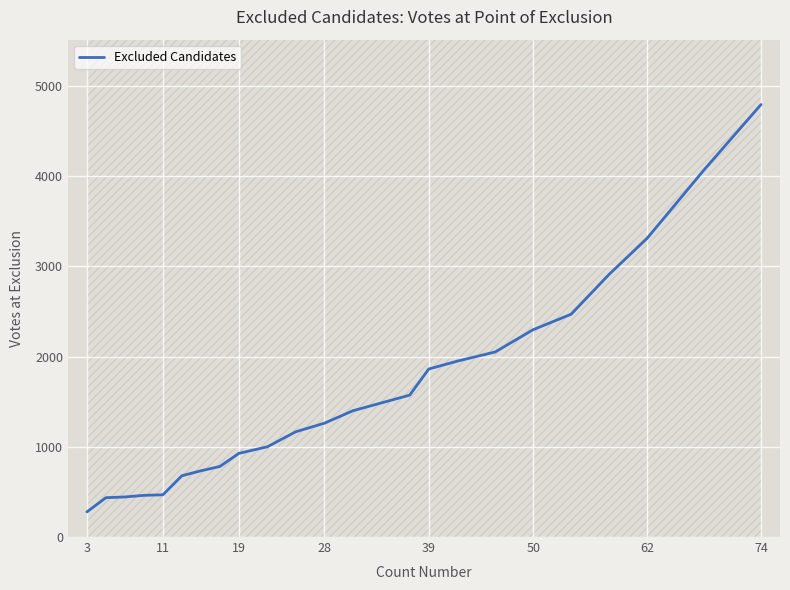

What is the average value?

1617